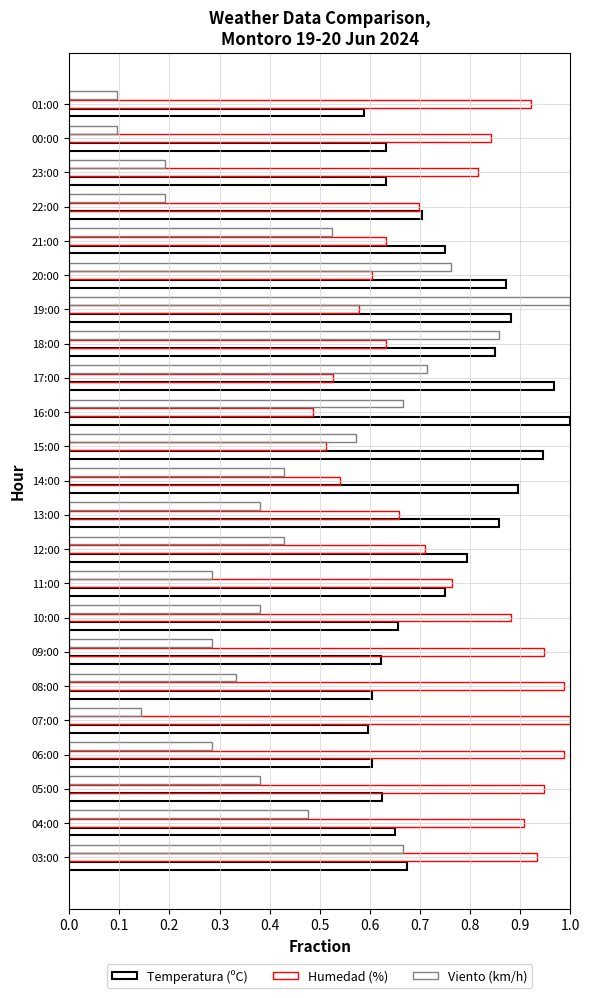

How many series are shown in this chart?

3